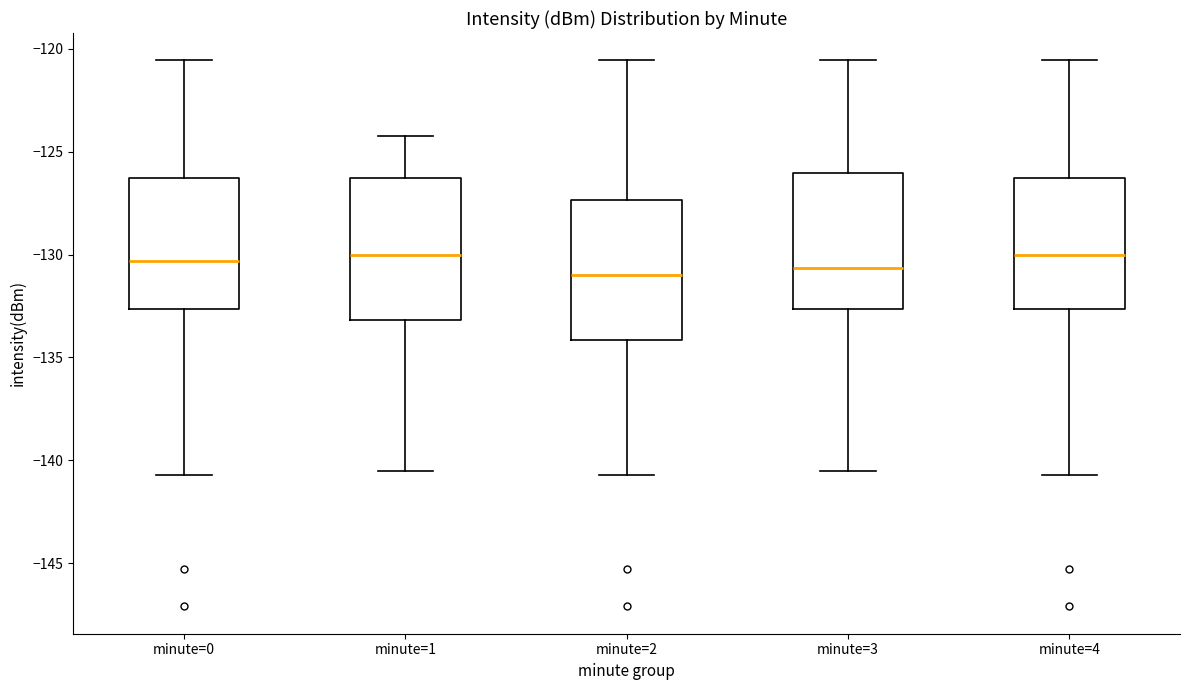

Reading left to right, transcribe this box plot: for each box, give where its median line is, the range the box spans, and where its two whiskers end, as read against the y-axis. The values are not printed on the chart, so give them approximately, as read against the axis.

minute=0: median -130.5, box -132.5 to -126.5, whiskers -140.5 to -120.5
minute=1: median -130.0, box -133.0 to -126.5, whiskers -140.5 to -124.0
minute=2: median -131.0, box -134.0 to -127.5, whiskers -140.5 to -120.5
minute=3: median -130.5, box -132.5 to -126.0, whiskers -140.5 to -120.5
minute=4: median -130.0, box -132.5 to -126.5, whiskers -140.5 to -120.5